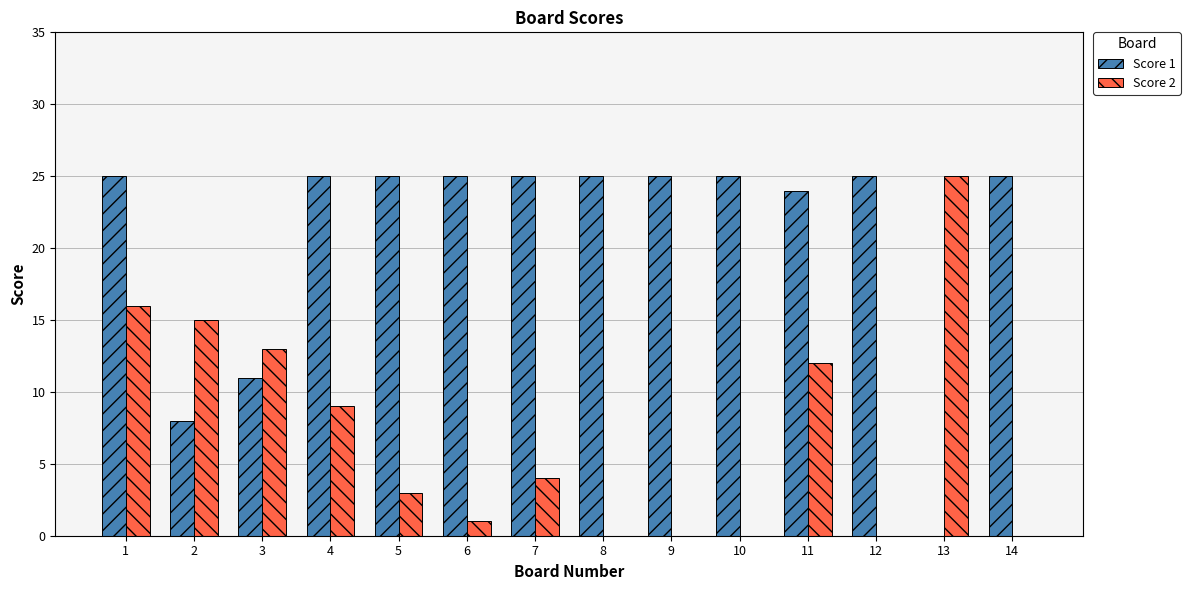

Is it true that Score 2 equals 7 at 7?

False